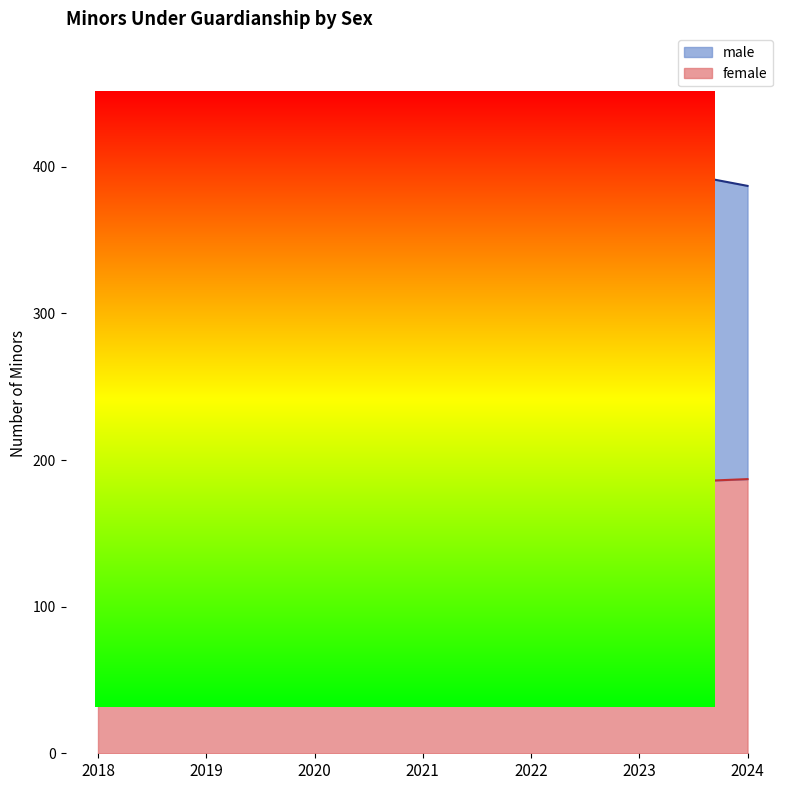

What is the difference between the maximum and second lowest values?

22